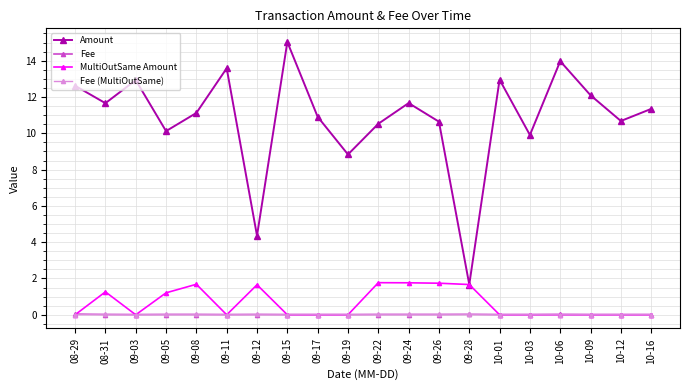

The value of Fee at 10-12 is 0.0. True or false?

True